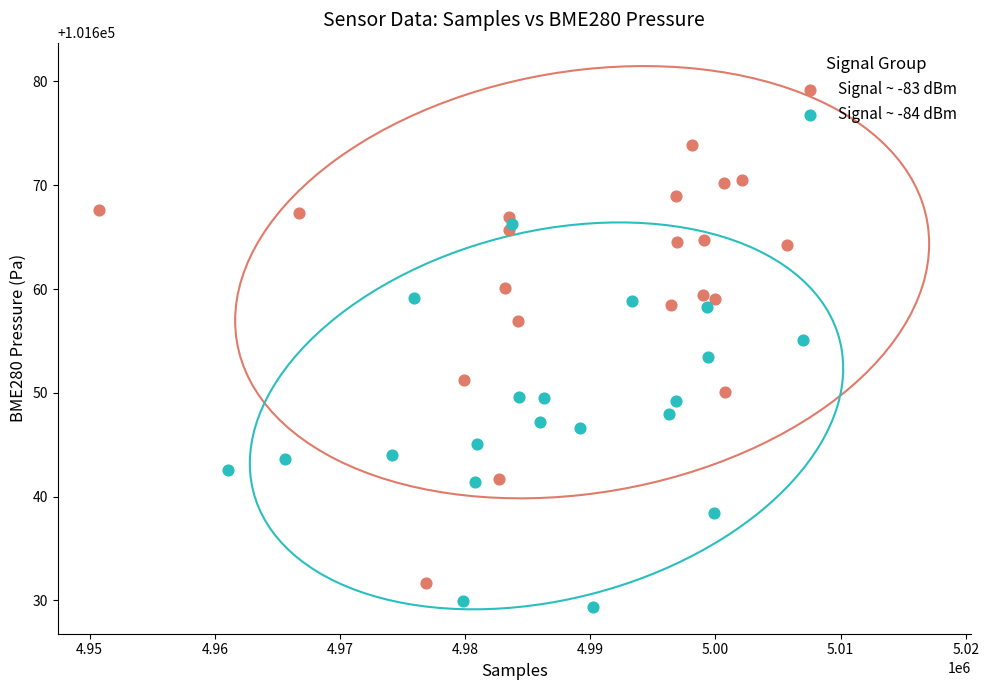

Which series reaches the minimum Y coordinate?

Signal ~ -84 dBm